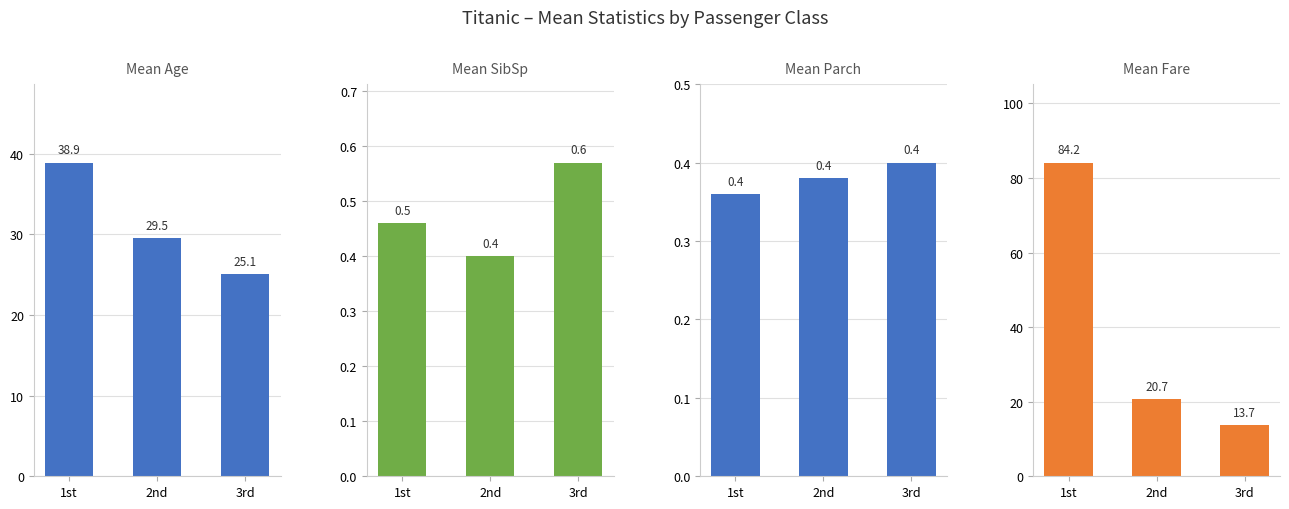

What is the label of the 1st bar from the left?

1st